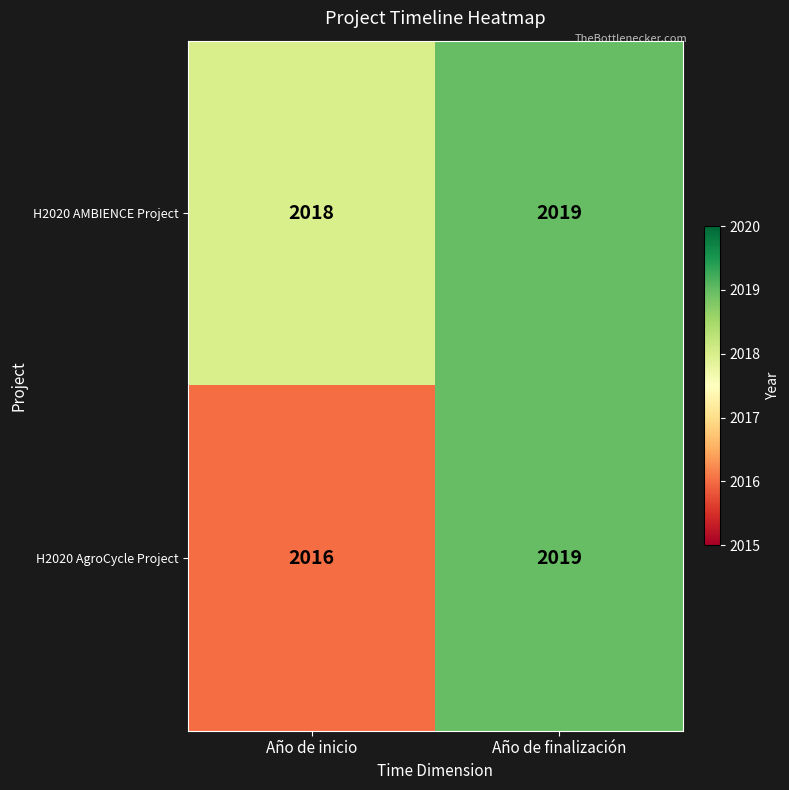

Read the H2020 AMBIENCE Project value at Año de inicio.

2018